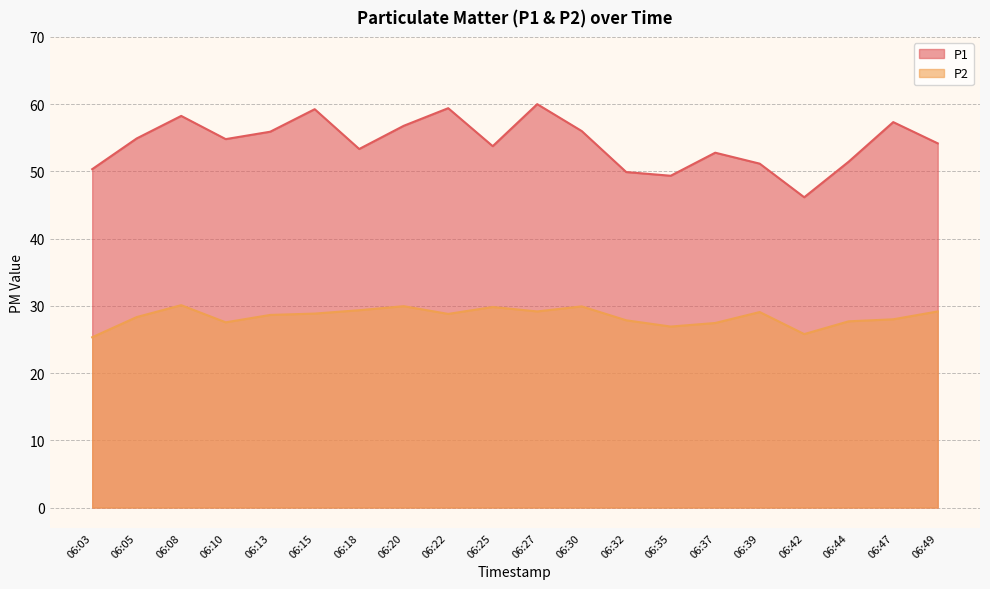

Between 06:20 and 06:22, which series saw the biggest shift?

P1